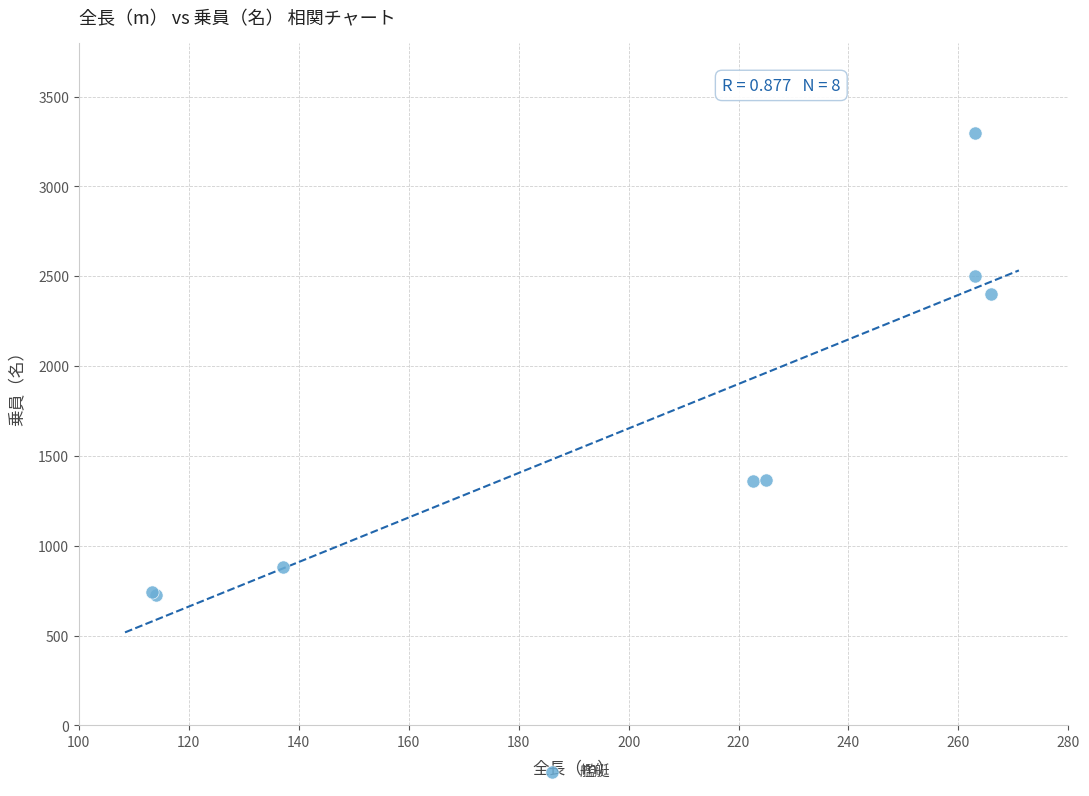

What Y value in the scatter plot is closest to 2013?

2400